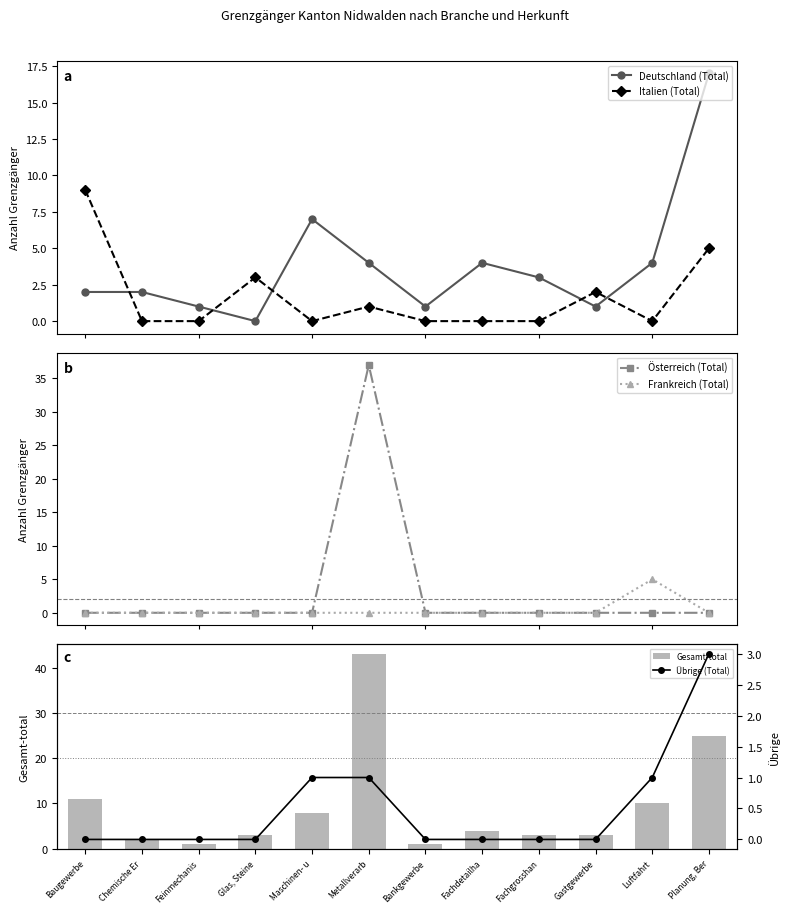

Which label corresponds to the smallest value in the chart?

Glas, Steine